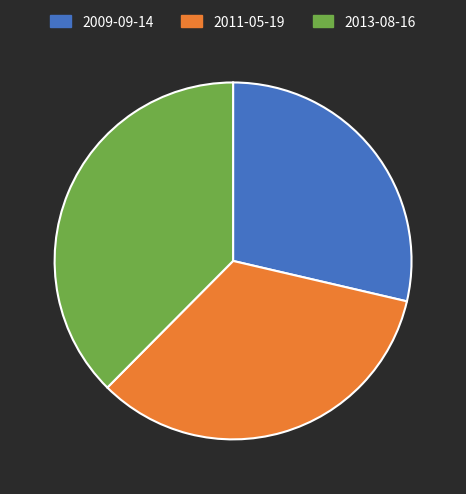

The 2009-09-14 slice represents 29% of the pie. True or false?

True